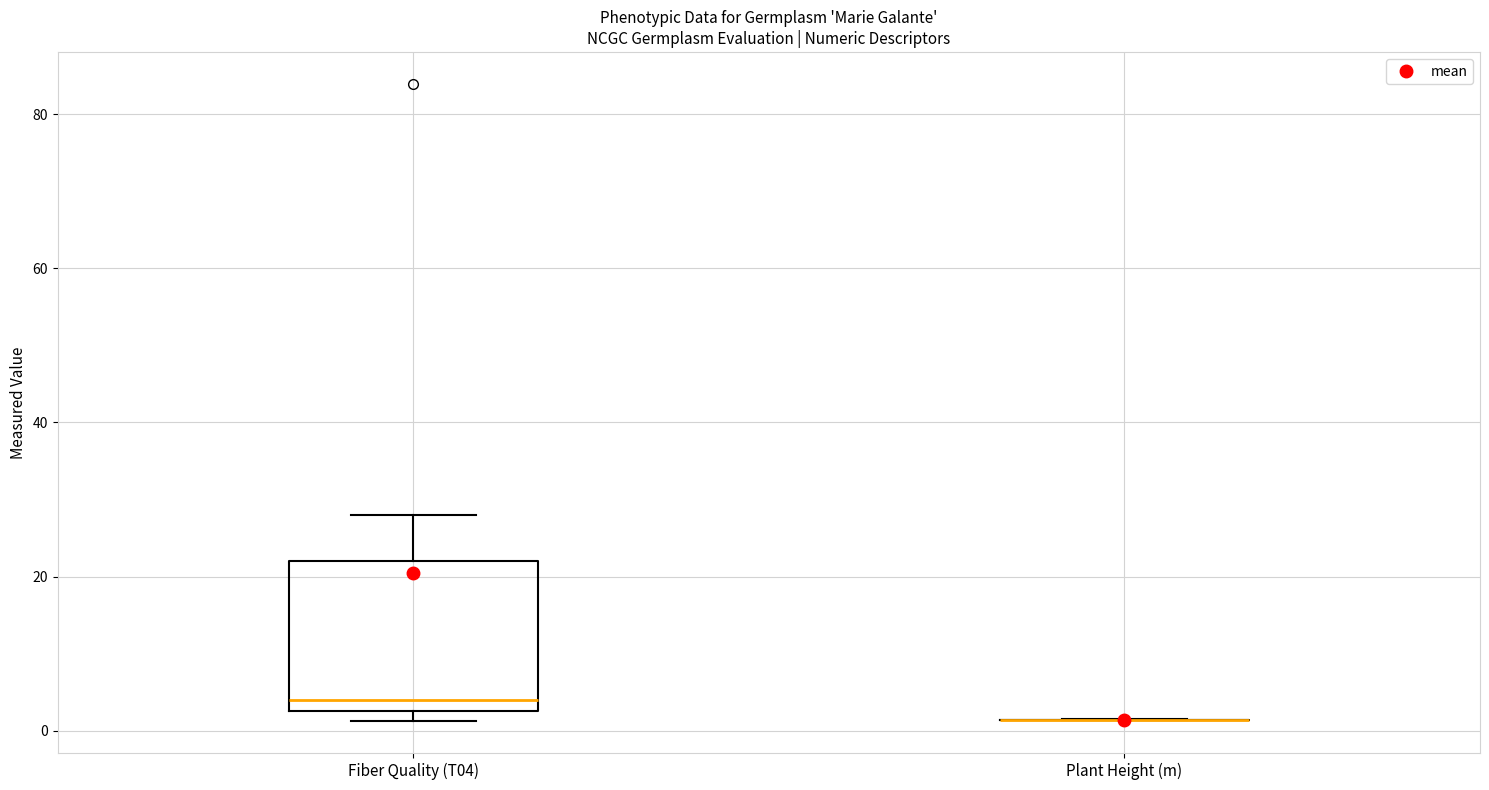

Reading left to right, read every box against the y-axis: the position of its median line, the range the box covers, and the ends of its whiskers. The values are not printed on the chart, so give them approximately, as read against the axis.

Fiber Quality (T04): median 4, box 2 to 22, whiskers 2 (just below the box's lower edge) to 28
Plant Height (m): box collapsed to a line at 2, whiskers 2 to 2